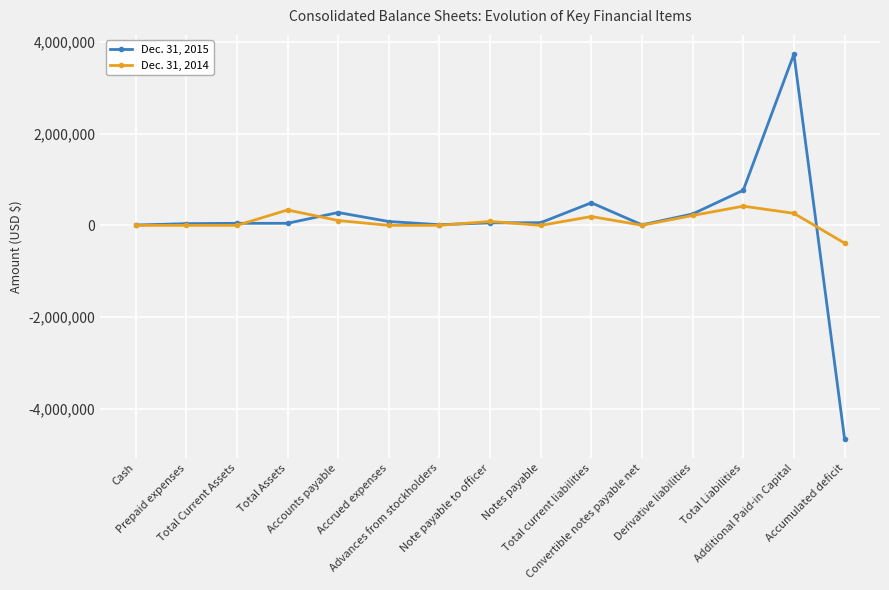

At which category does the chart reach its peak across all series?

Additional Paid-in Capital